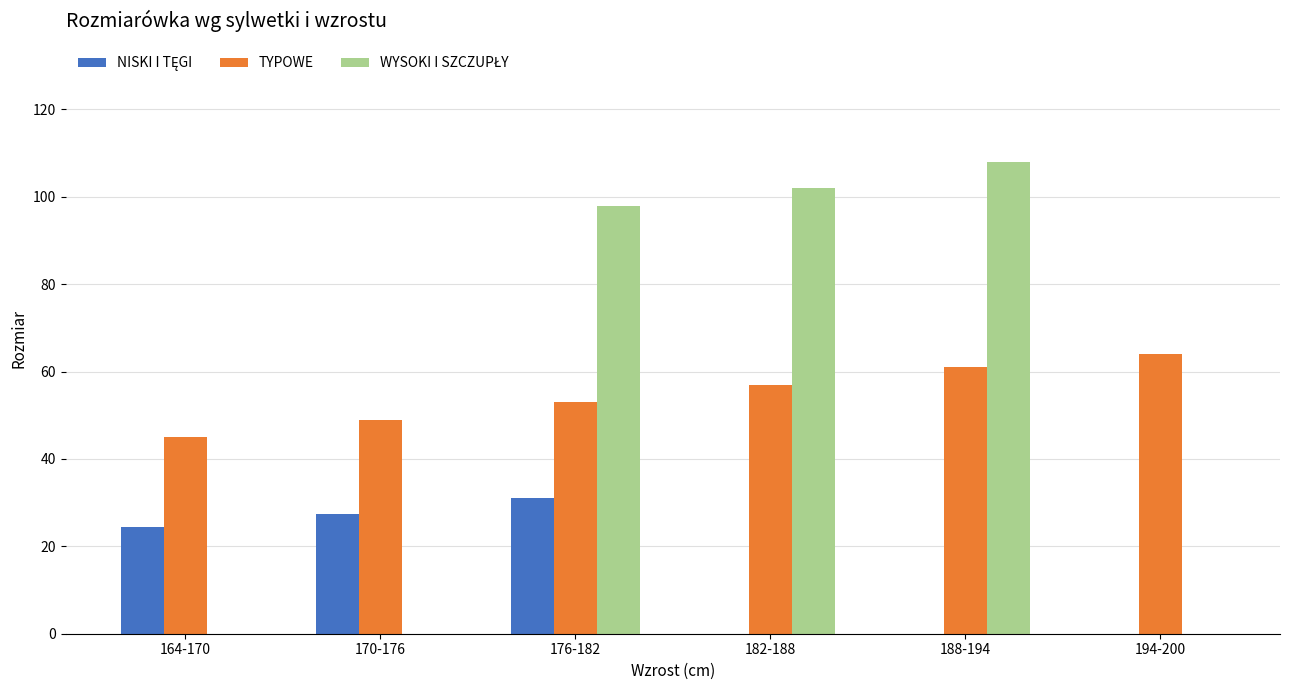

What is the total value across all series at 170-176?

76.5